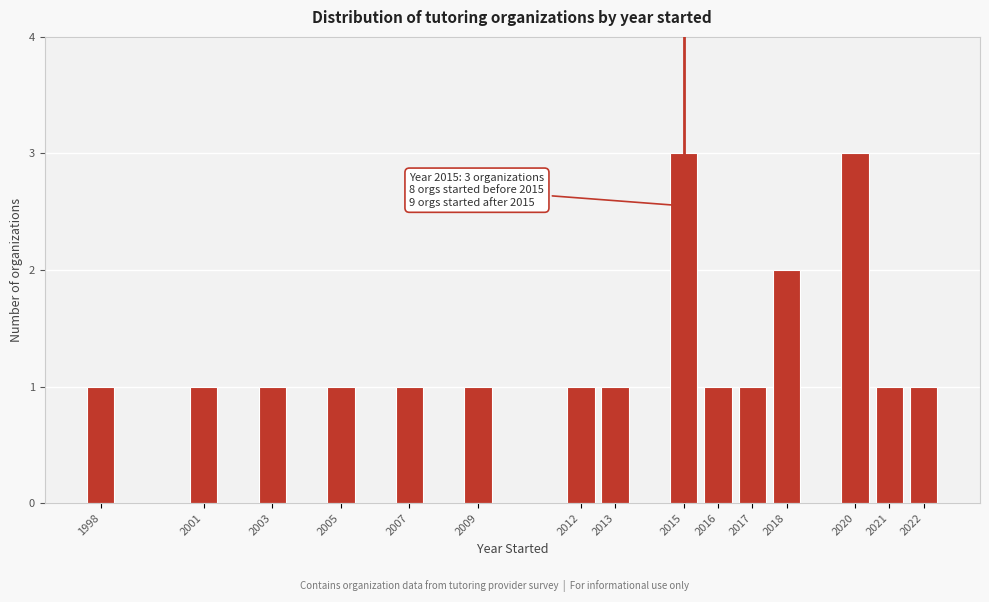

Reading right to left, transcribe all the data shown in this chart.

2022=1	2021=1	2020=3	2018=2	2017=1	2016=1	2015=3	2013=1	2012=1	2009=1	2007=1	2005=1	2003=1	2001=1	1998=1